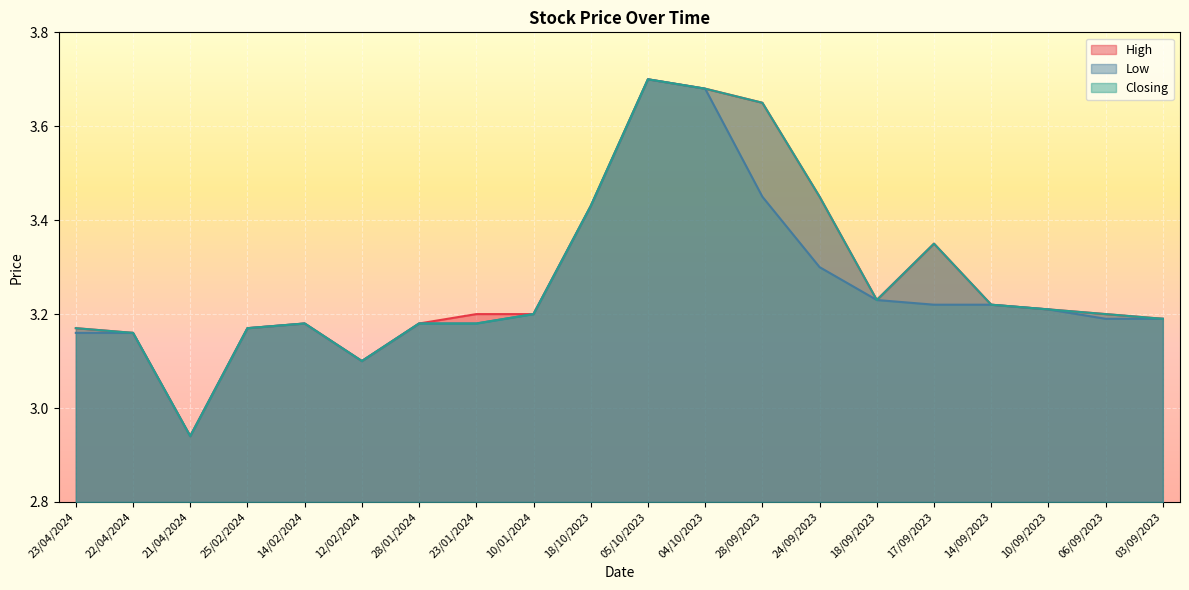

Reading right to left, what are all the values shown in this chart?

High: 3.2	3.2	3.2	3.2	3.4	3.2	3.5	3.6	3.7	3.7	3.4	3.2	3.2	3.2	3.1	3.2	3.2	2.9	3.2	3.2
Low: 3.2	3.2	3.2	3.2	3.2	3.2	3.3	3.5	3.7	3.7	3.4	3.2	3.2	3.2	3.1	3.2	3.2	2.9	3.2	3.2
Closing: 3.2	3.2	3.2	3.2	3.4	3.2	3.5	3.6	3.7	3.7	3.4	3.2	3.2	3.2	3.1	3.2	3.2	2.9	3.2	3.2